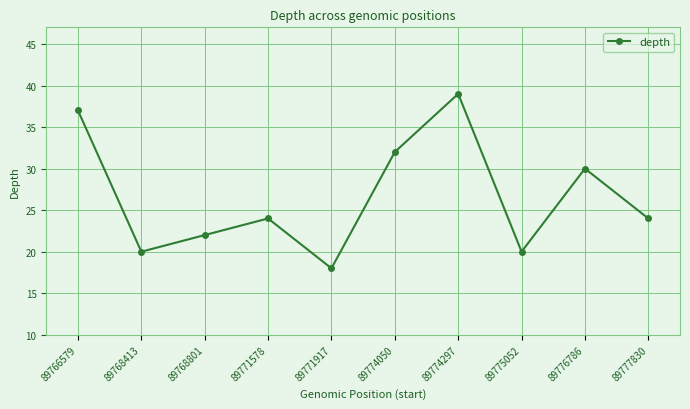

What is the maximum value shown in the chart?

39